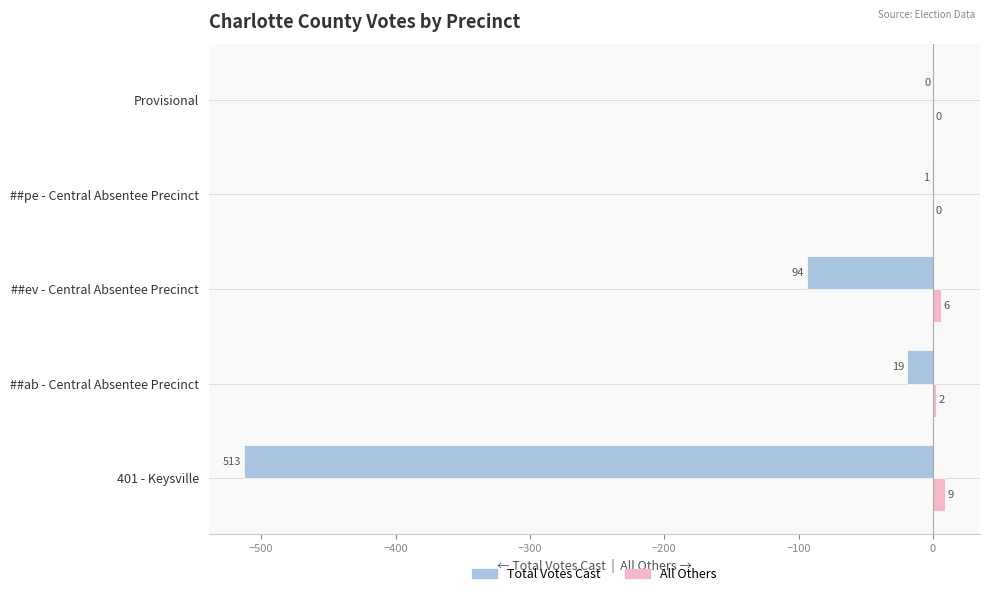

Which series changed the most between 401 - Keysville and ##ev - Central Absentee Precinct?

Total Votes Cast